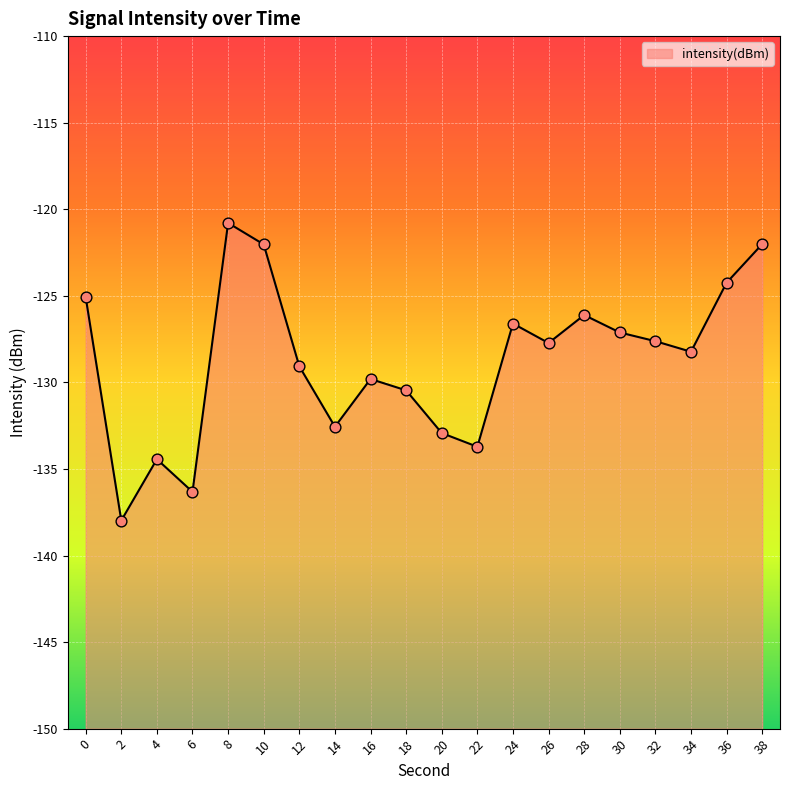

What is the change in value from 0 to 24?

-1.5